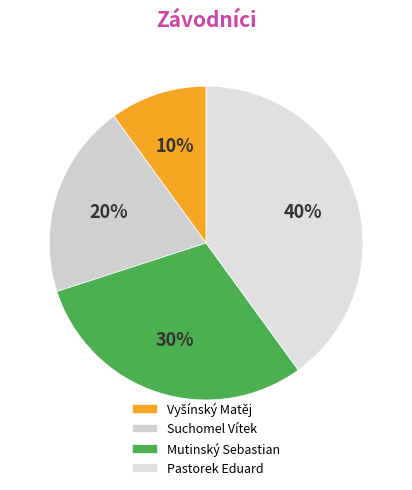

Rank the categories by value from highest to lowest.

Pastorek Eduard, Mutinský Sebastian, Suchomel Vítek, Vyšínský Matěj